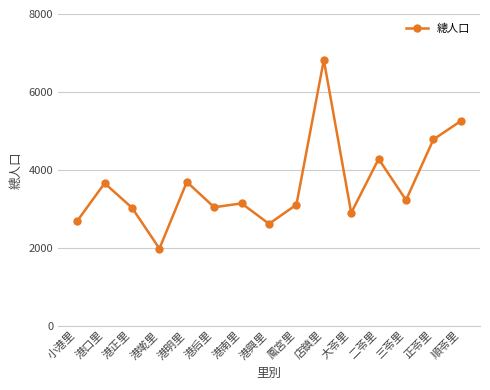

What is the average value?

3611